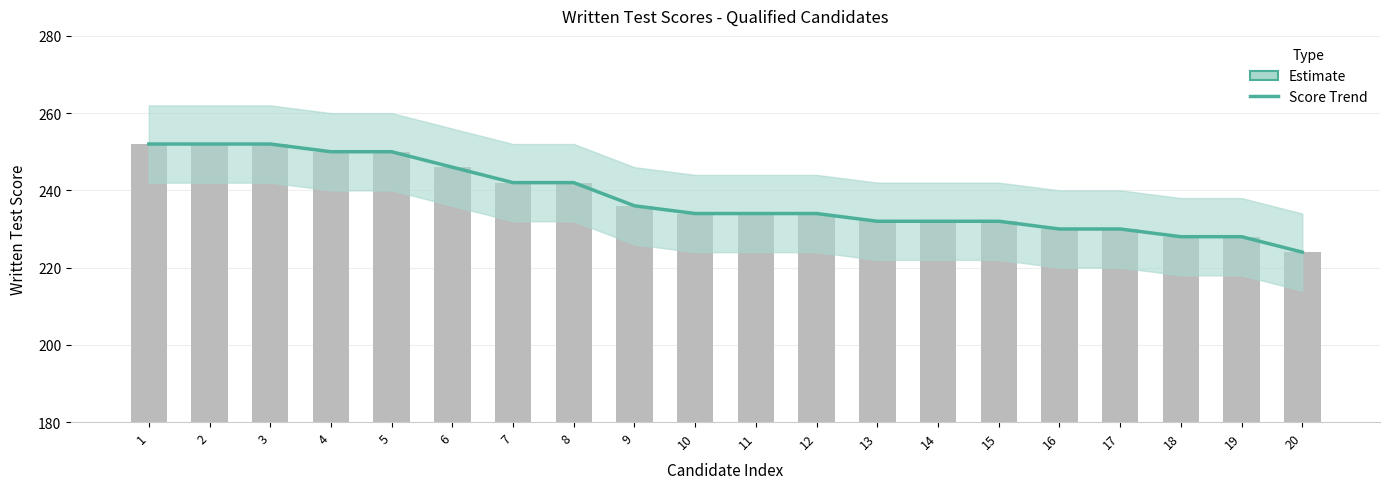

Read the value at 17.

230